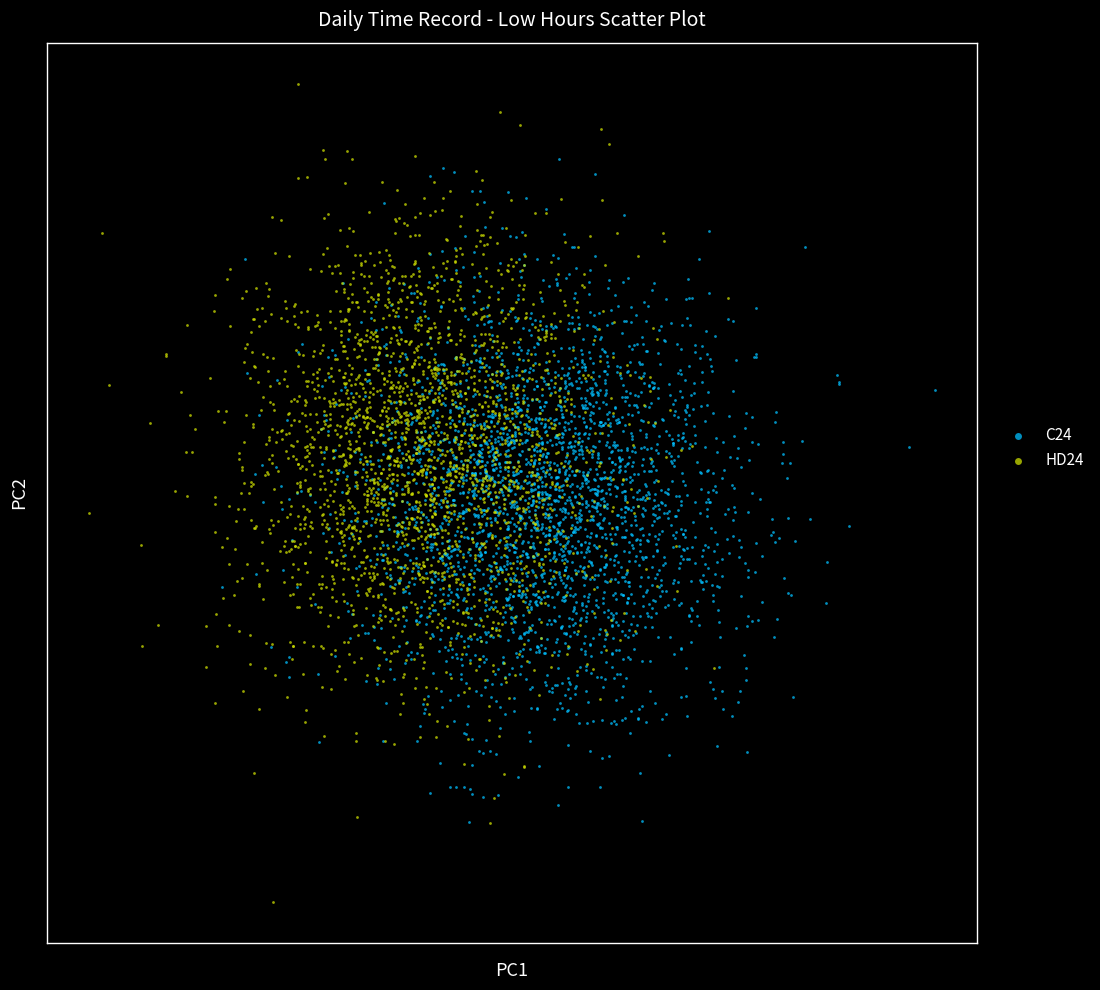

What are all the series names shown in the legend?

C24, HD24